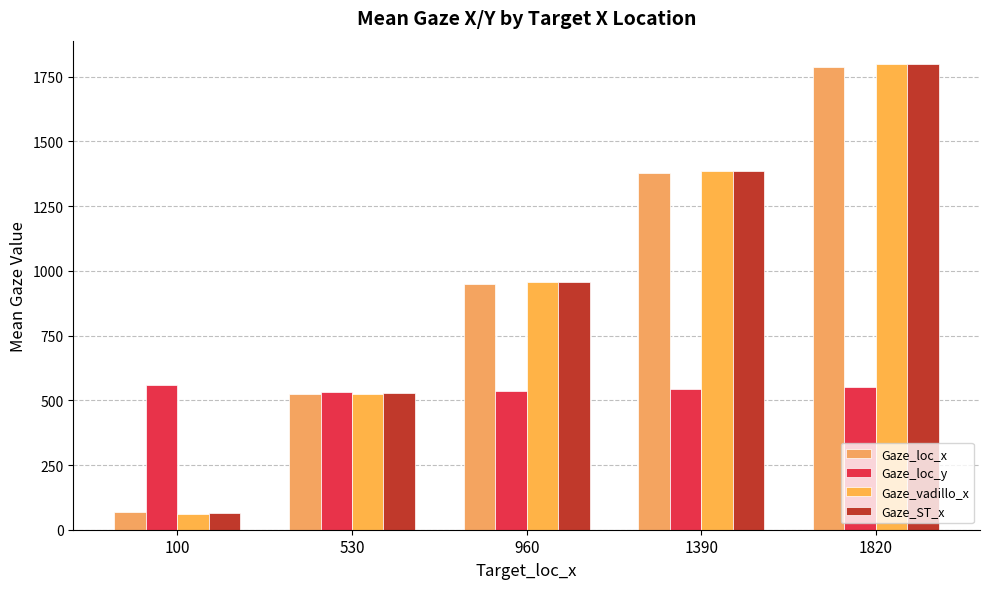

Reading left to right, extract all data points from this chart.

Gaze_loc_x: 100=66.6	530=525.3	960=950.7	1390=1377.5	1820=1785.9
Gaze_loc_y: 100=559.8	530=533.7	960=534.7	1390=543.4	1820=549.8
Gaze_vadillo_x: 100=62.1	530=525.9	960=955.5	1390=1386.6	1820=1799.2
Gaze_ST_x: 100=65.3	530=527.6	960=956.3	1390=1386.4	1820=1798.1